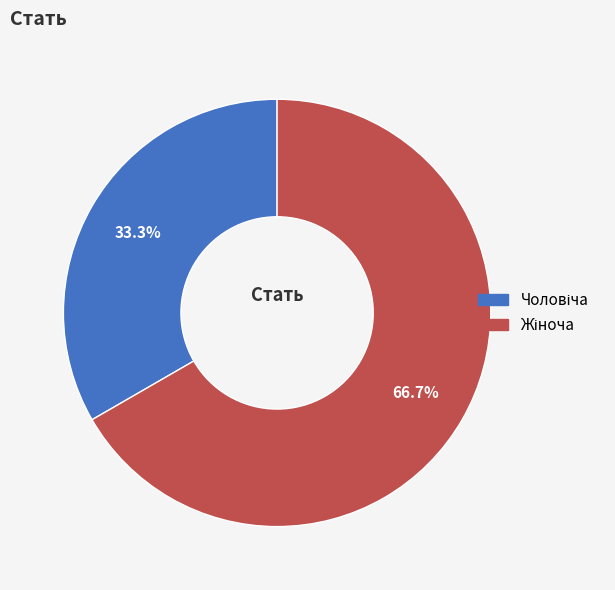

Is there a majority slice in this chart?

Yes